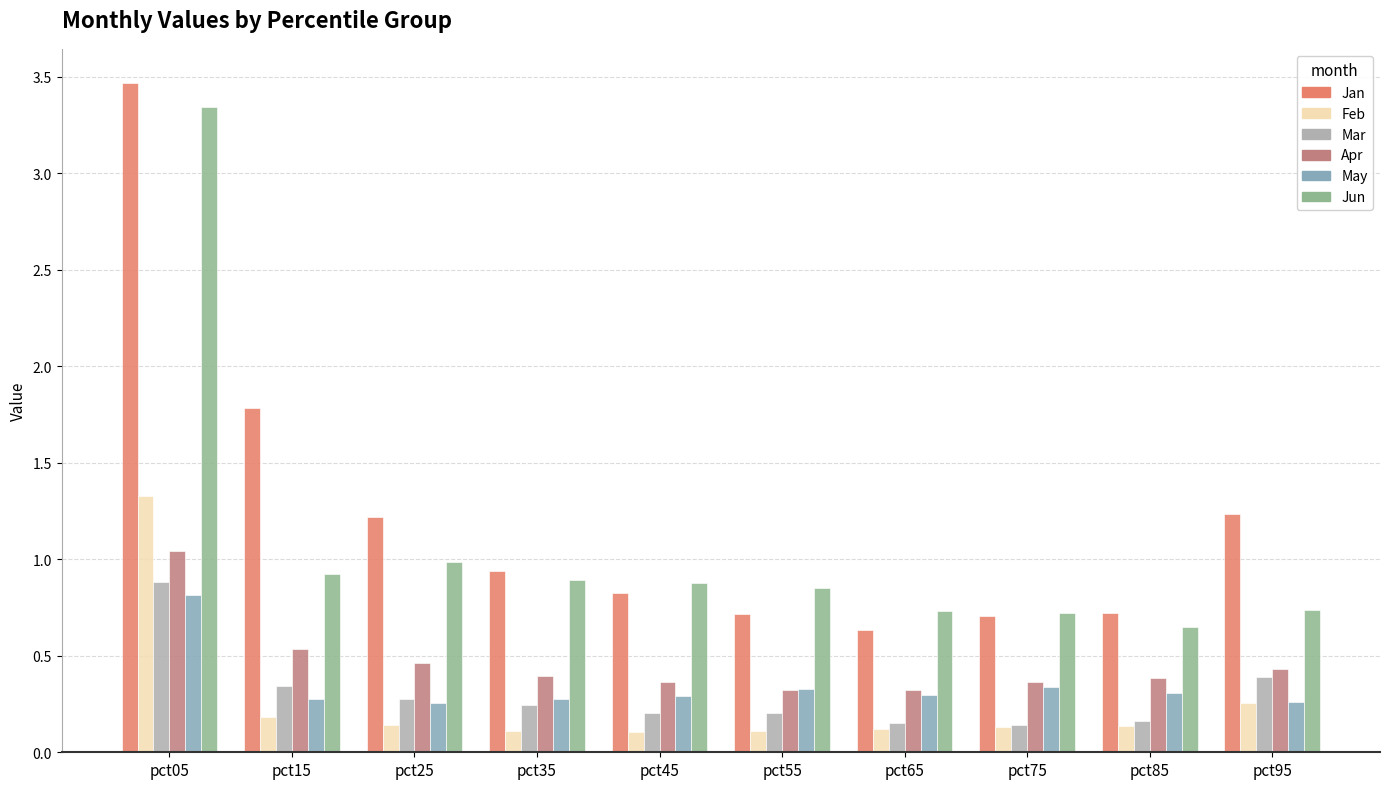

What is the difference between the maximum and minimum values in the Jan series?

2.8